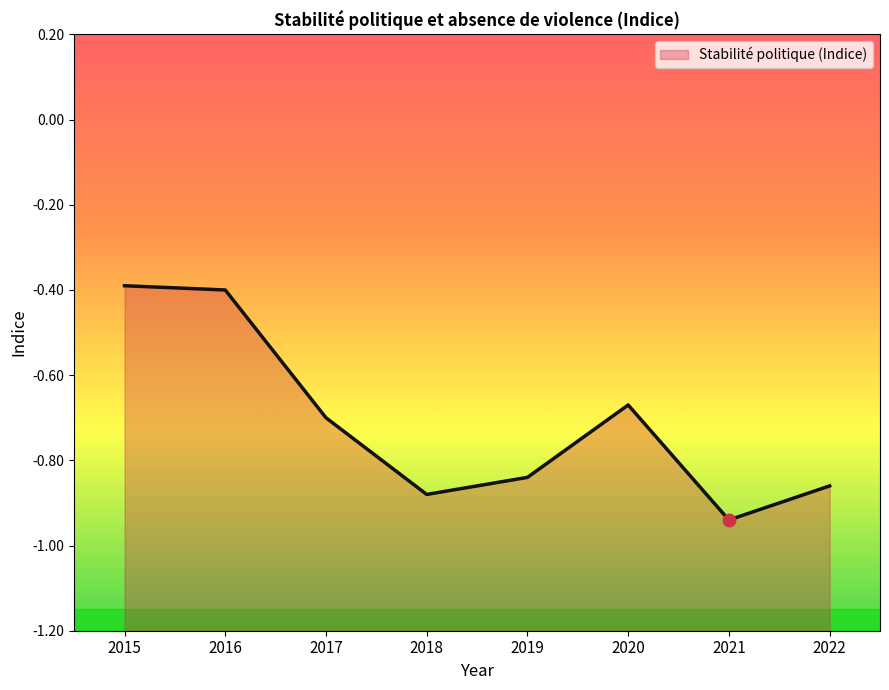

What is the change in value from 2015 to 2021?

-0.5